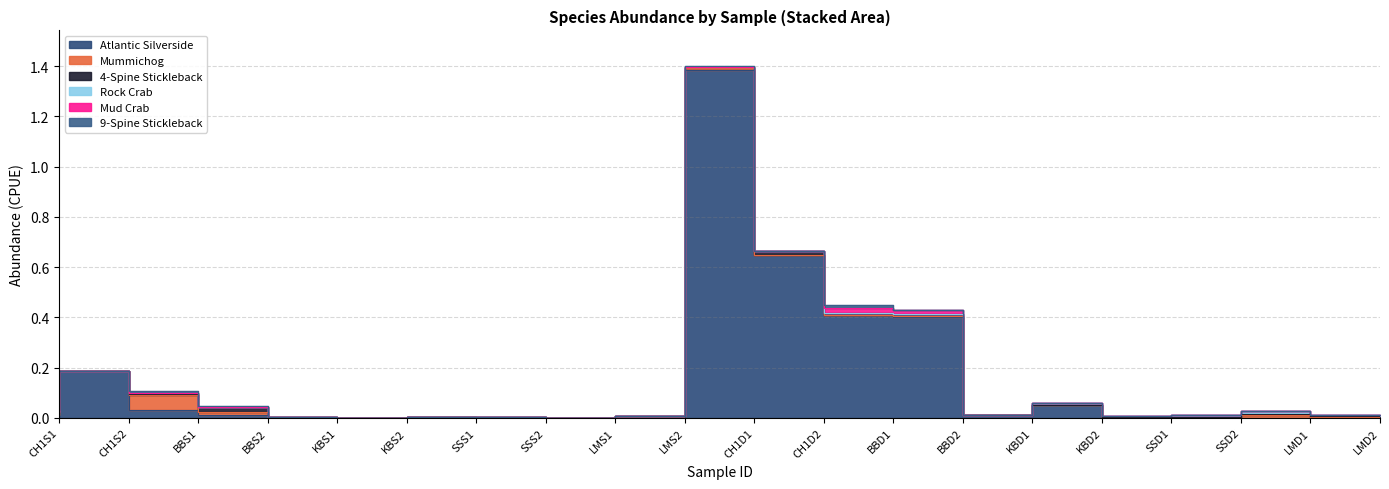

Does the chart display data point markers on the line(s)?

No